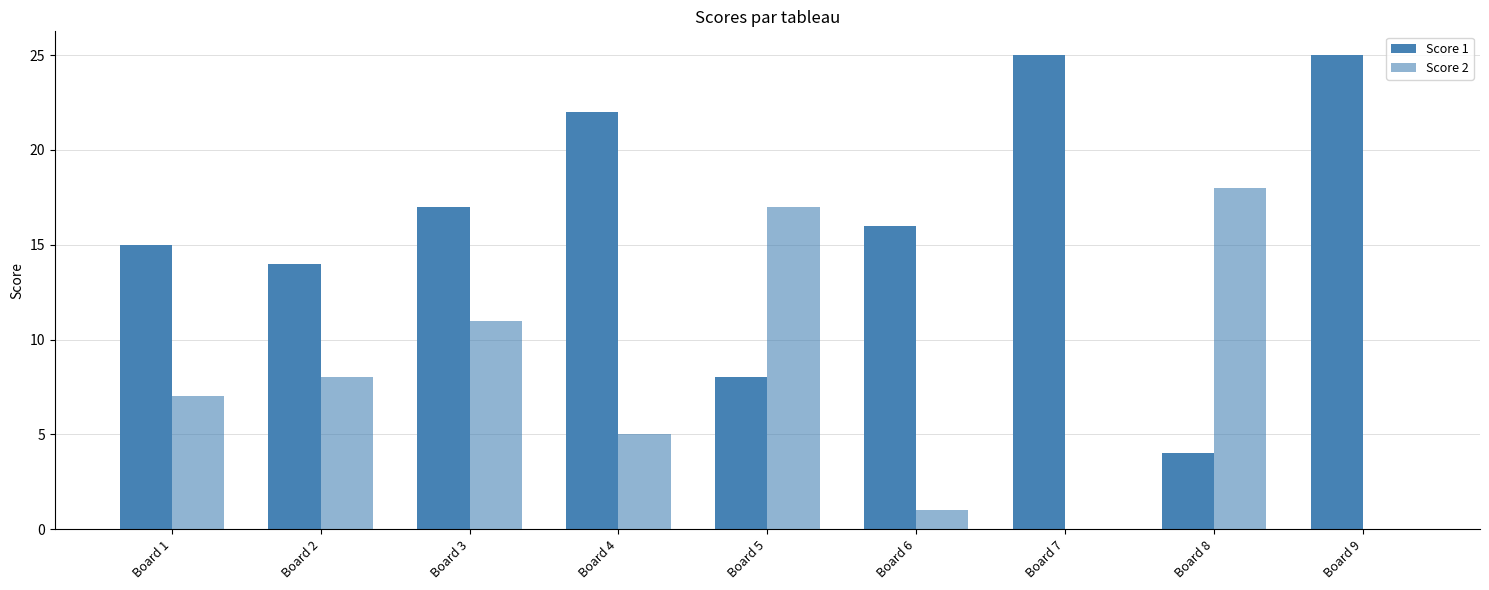

Reading right to left, list all the values displayed in this chart.

Score 1: Board 9=25	Board 8=4	Board 7=25	Board 6=16	Board 5=8	Board 4=22	Board 3=17	Board 2=14	Board 1=15
Score 2: Board 9=0	Board 8=18	Board 7=0	Board 6=1	Board 5=17	Board 4=5	Board 3=11	Board 2=8	Board 1=7